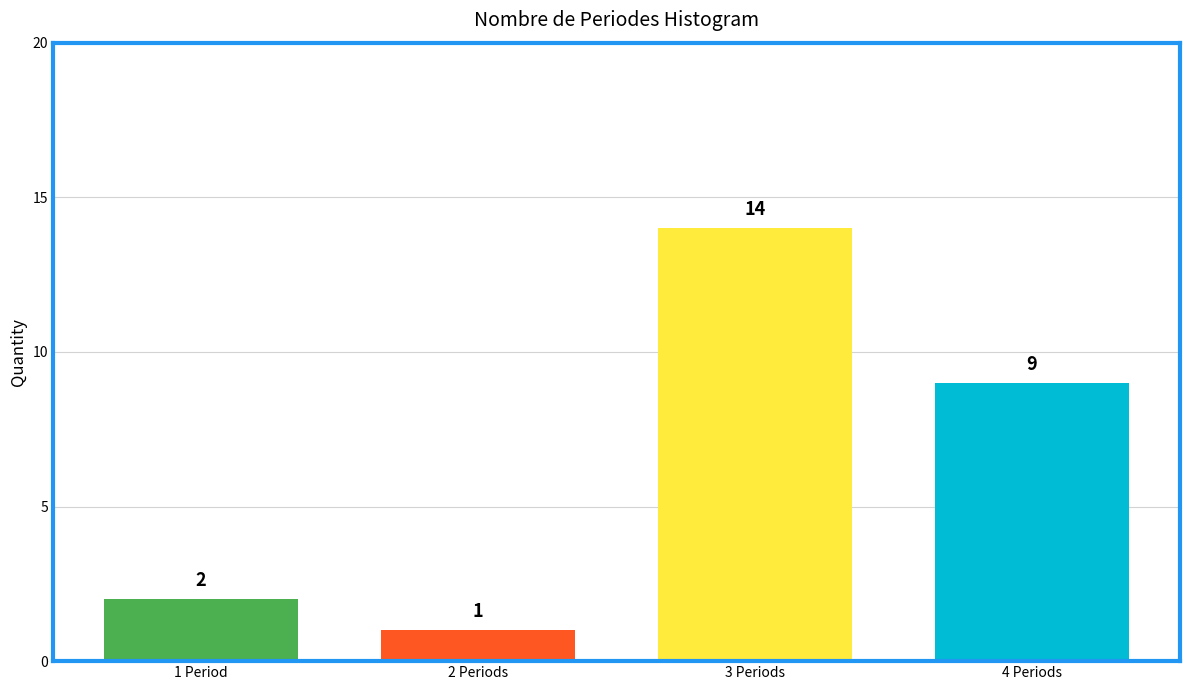

Reading left to right, list all the values displayed in this chart.

2	1	14	9